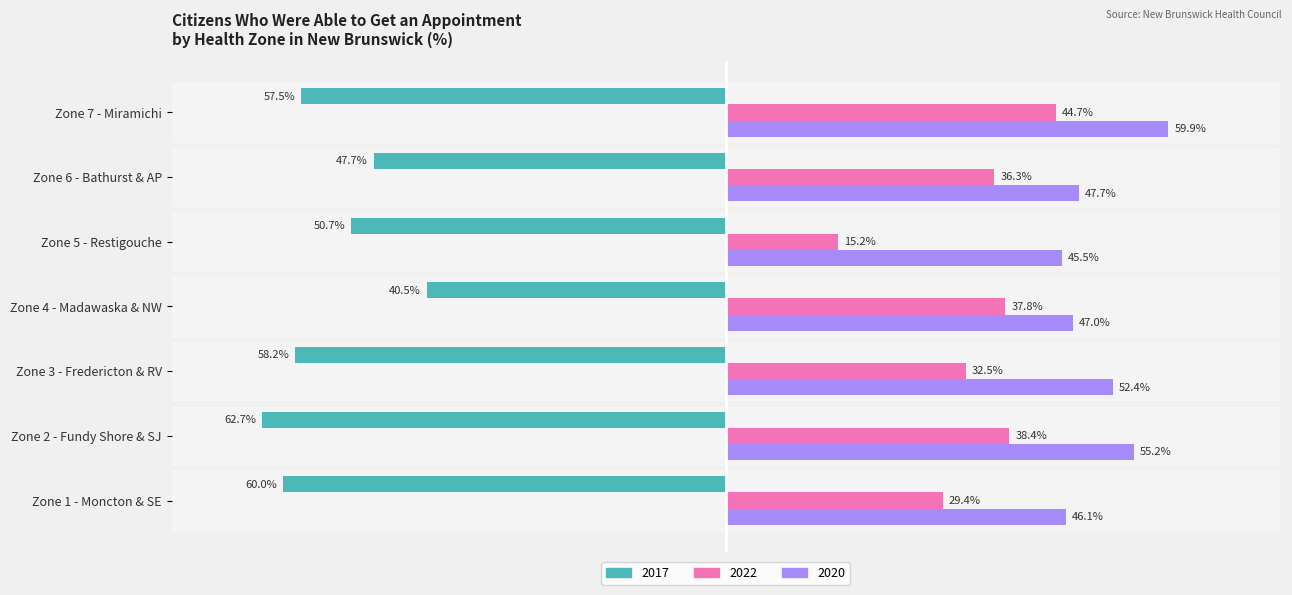

At which label is 2017 closest to -51?

Zone 5 - Restigouche